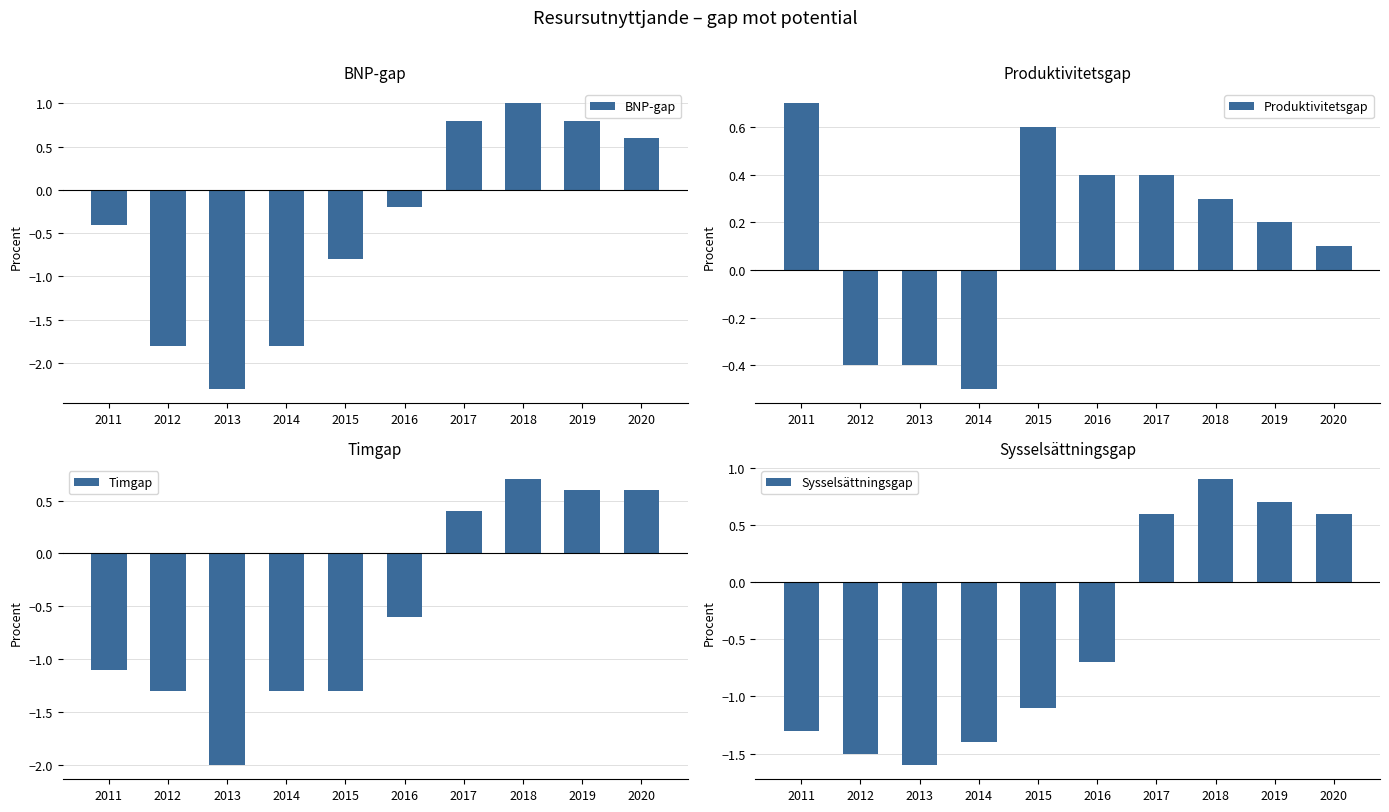

What is the approximate value of BNP-gap at 2012?

-1.8